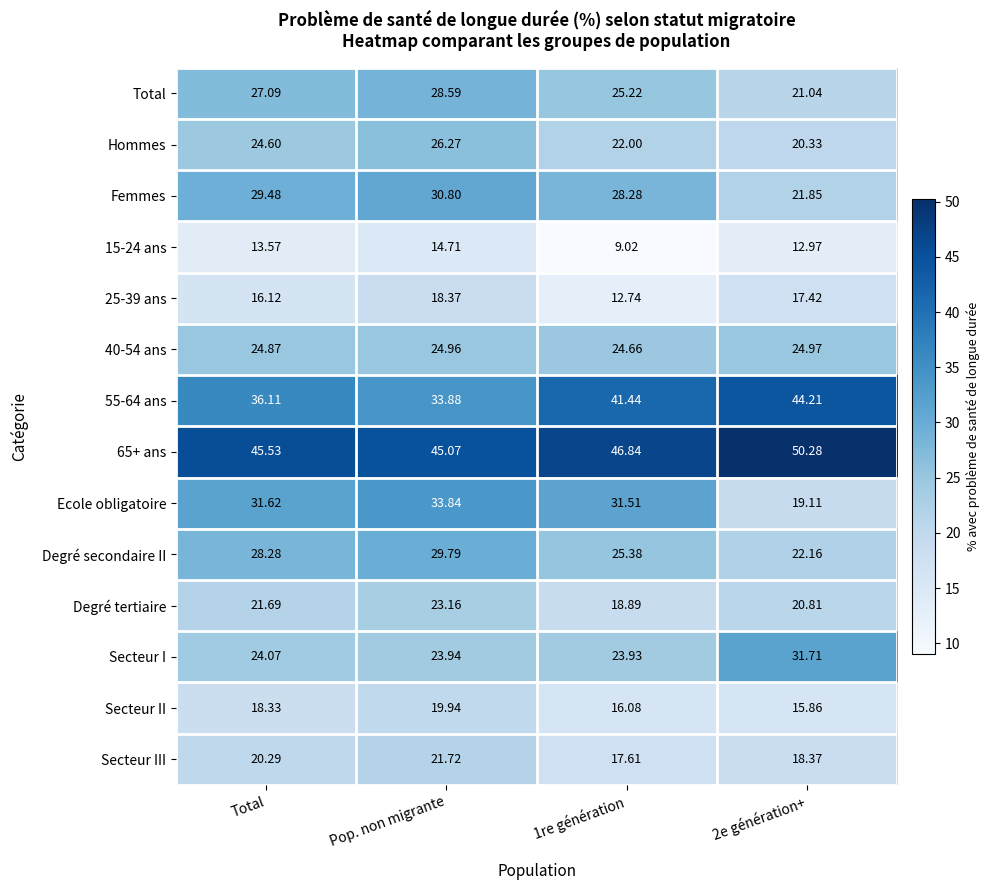

Between Total and 2e génération+, which series saw the biggest shift?

Ecole obligatoire